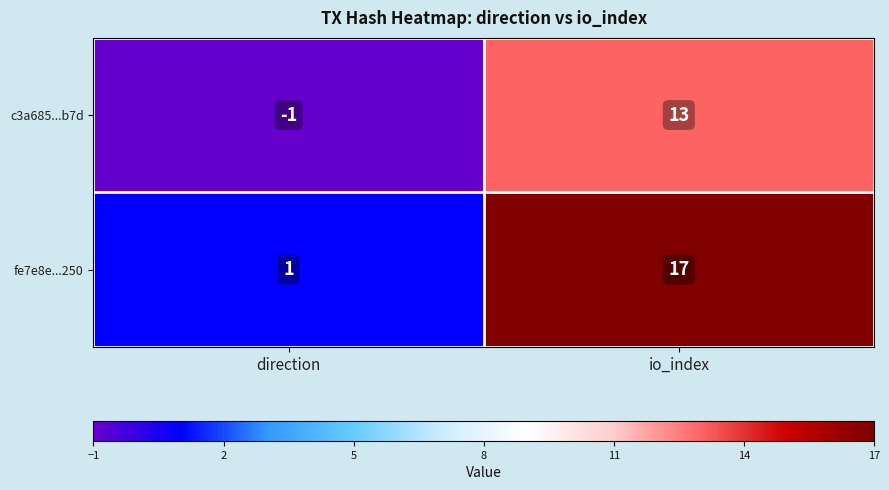

True or false: fe7e8e...250 has a value of 17 at io_index.

True